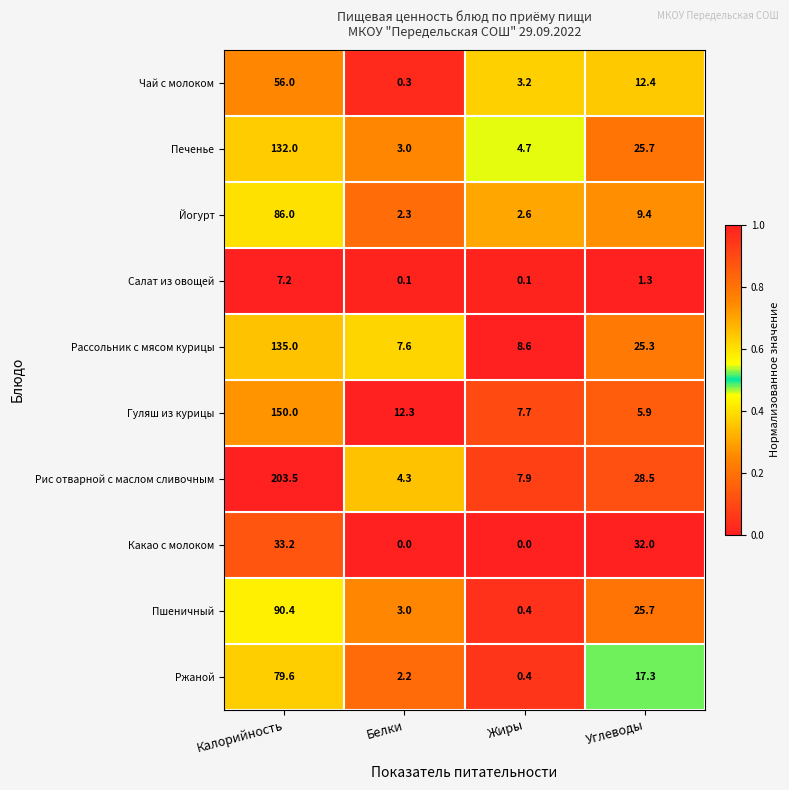

At which label is Ржаной closest to 40?

Углеводы